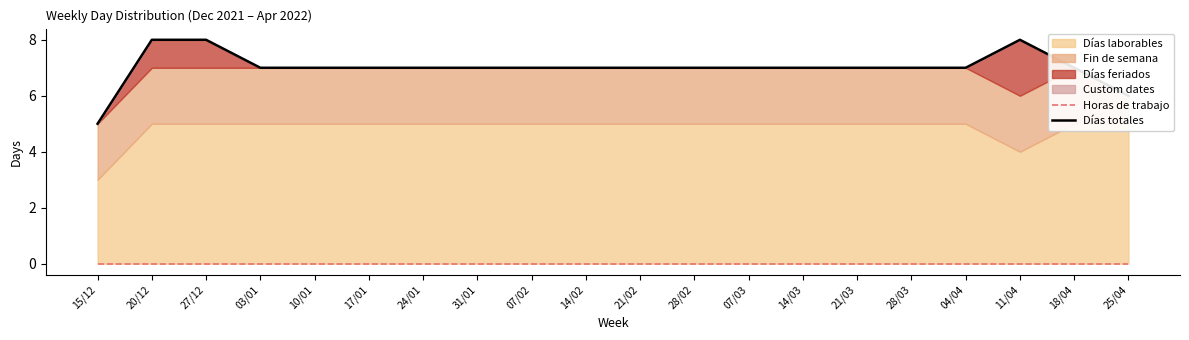

Which category has the lowest value across all series?

15/12